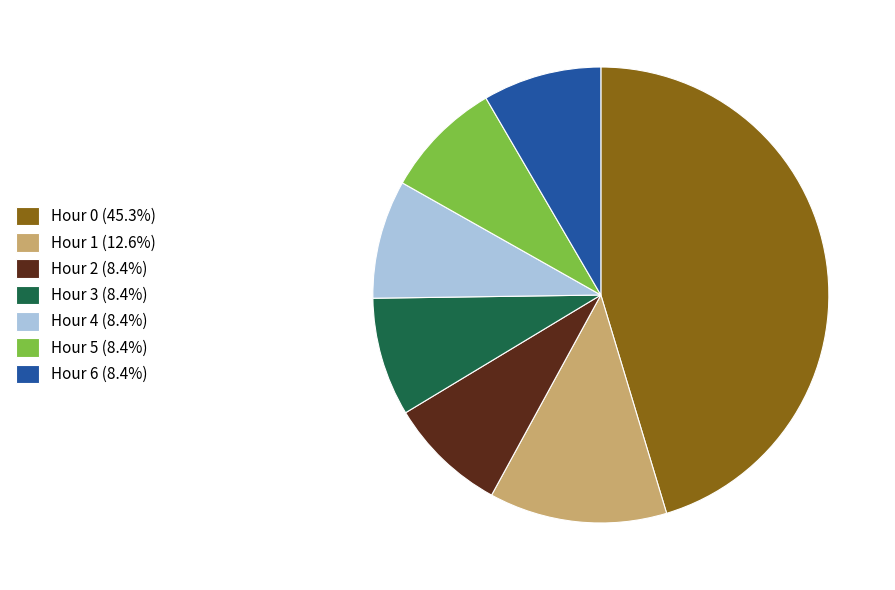

Is the sum of Hour 3 and Hour 4 greater than half?

No